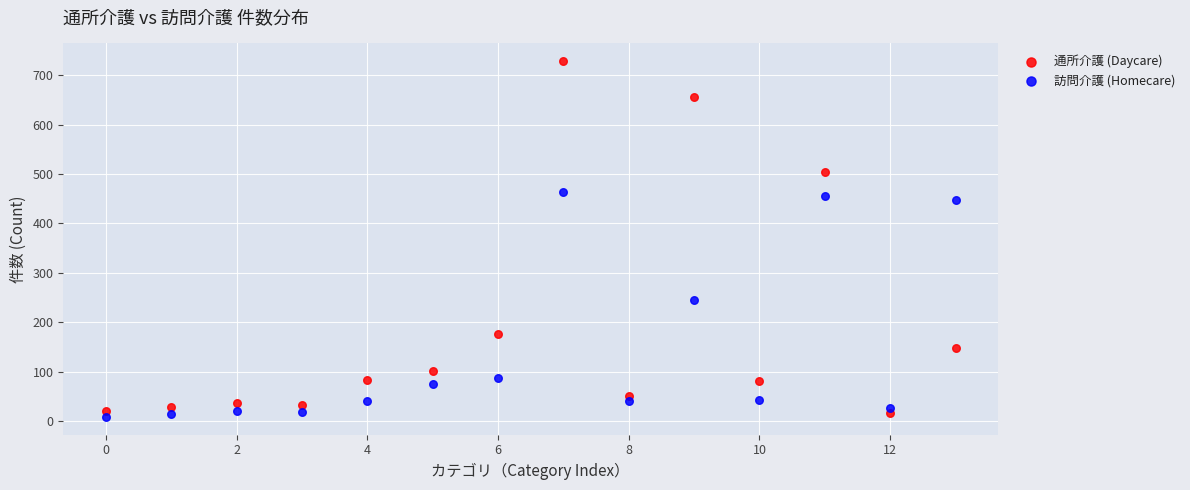

In the 訪問介護 (Homecare) series, what Y value is closest to 236?

246